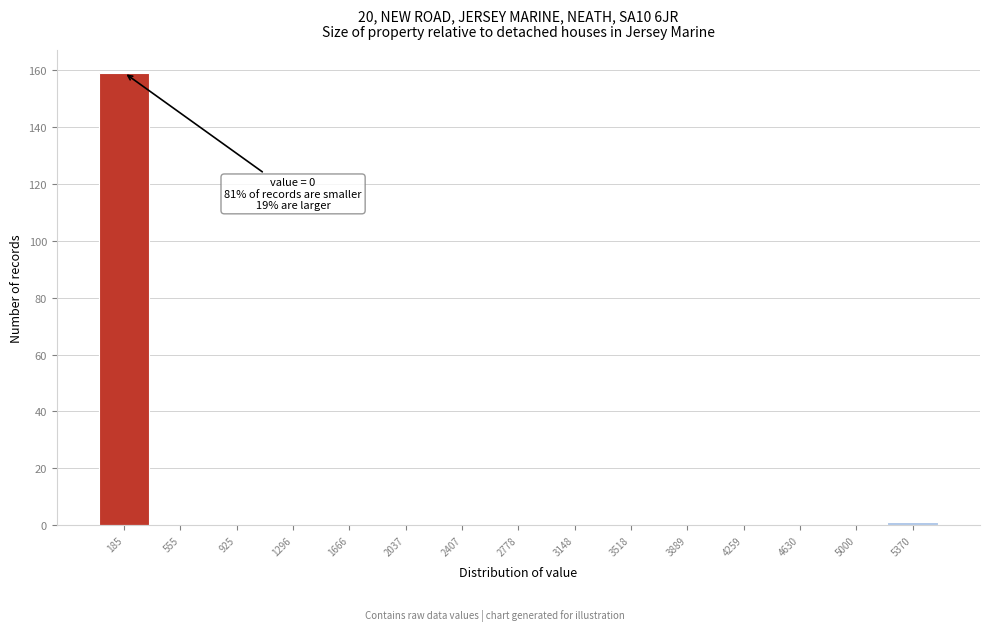

Which range on the x-axis has the tallest bar?

0 to 350